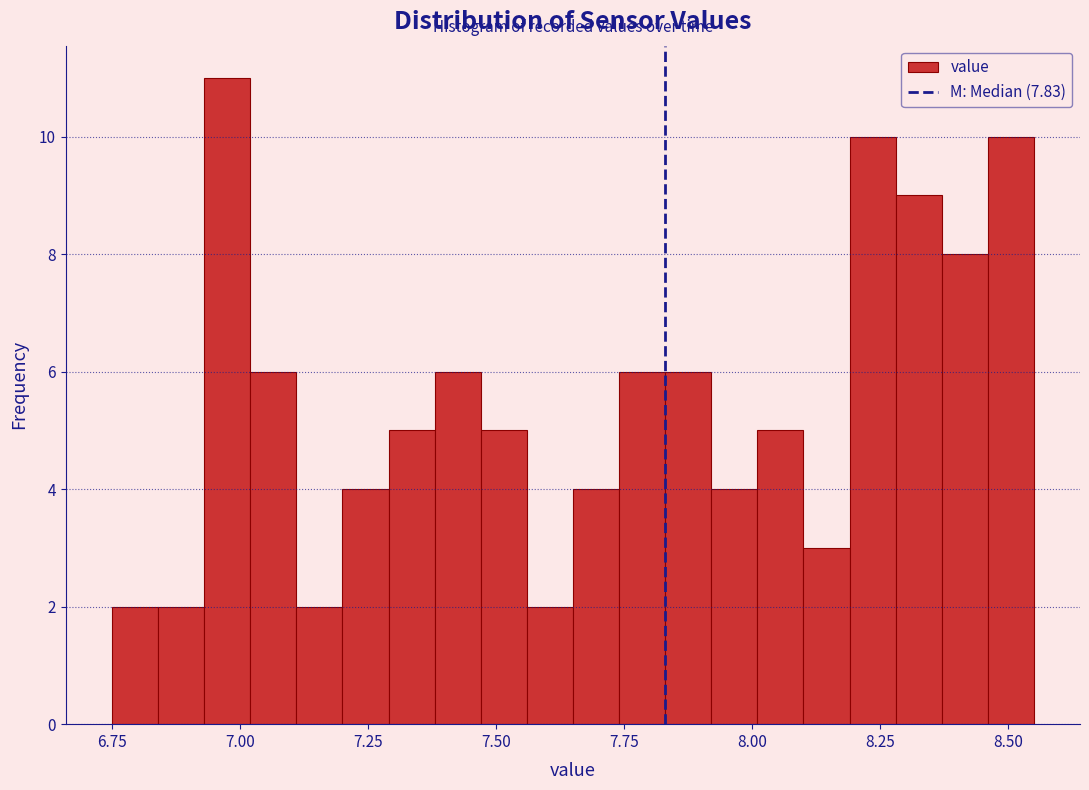

Read against the x-axis, roughly where is the centre of the tallest bar?

7.00